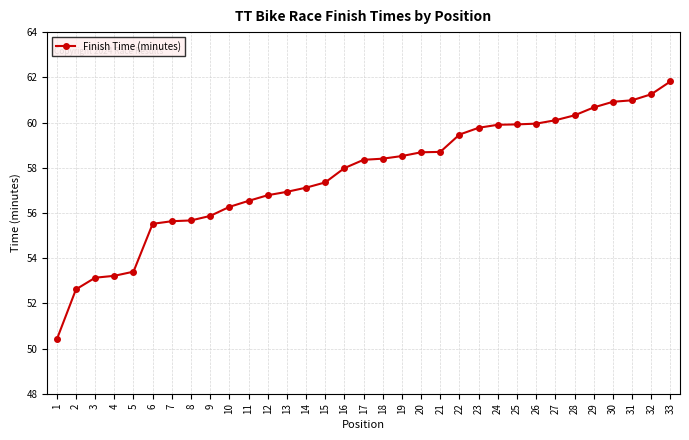

The chart shows a value of 18.8 at 27. True or false?

False